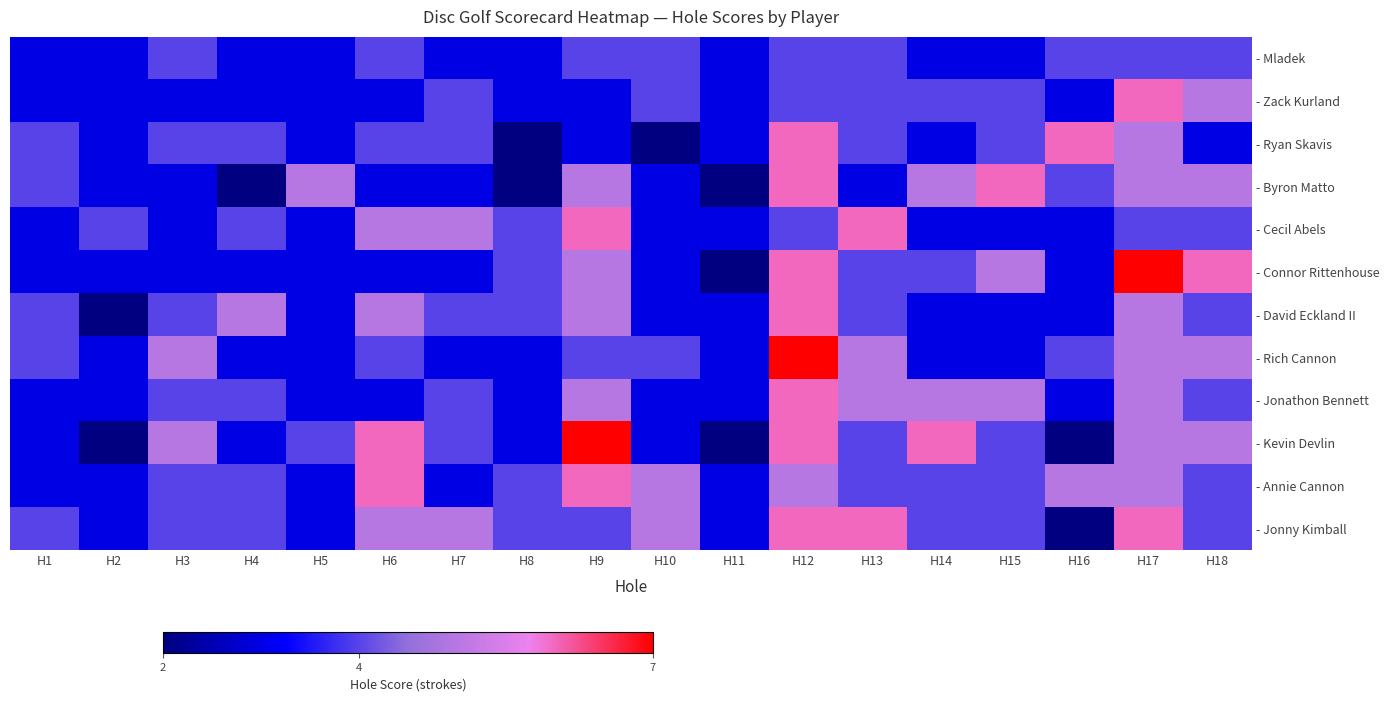

What is the greatest value displayed?

7